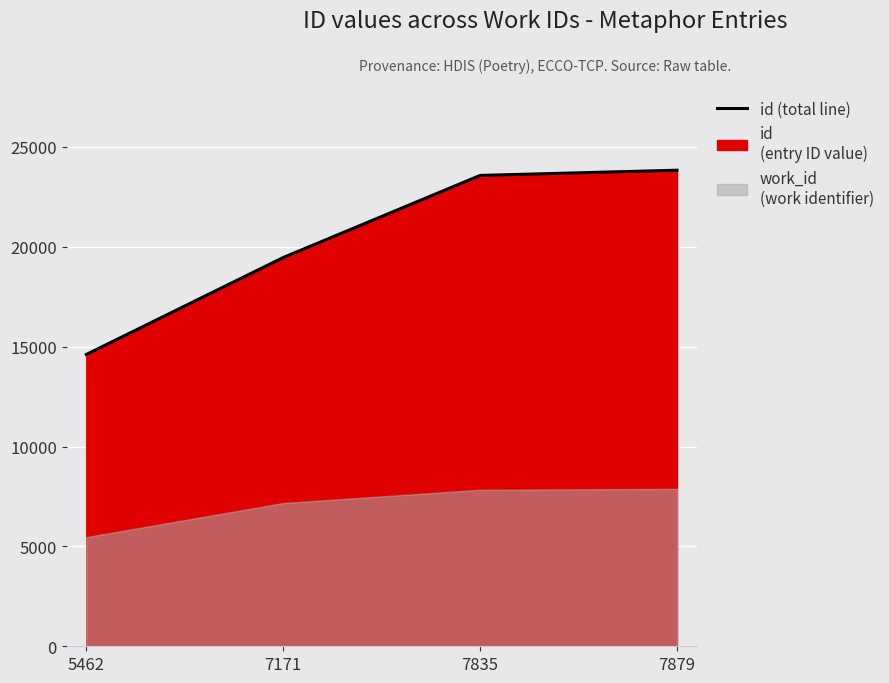

At which label does the data first exceed 23573?

7879